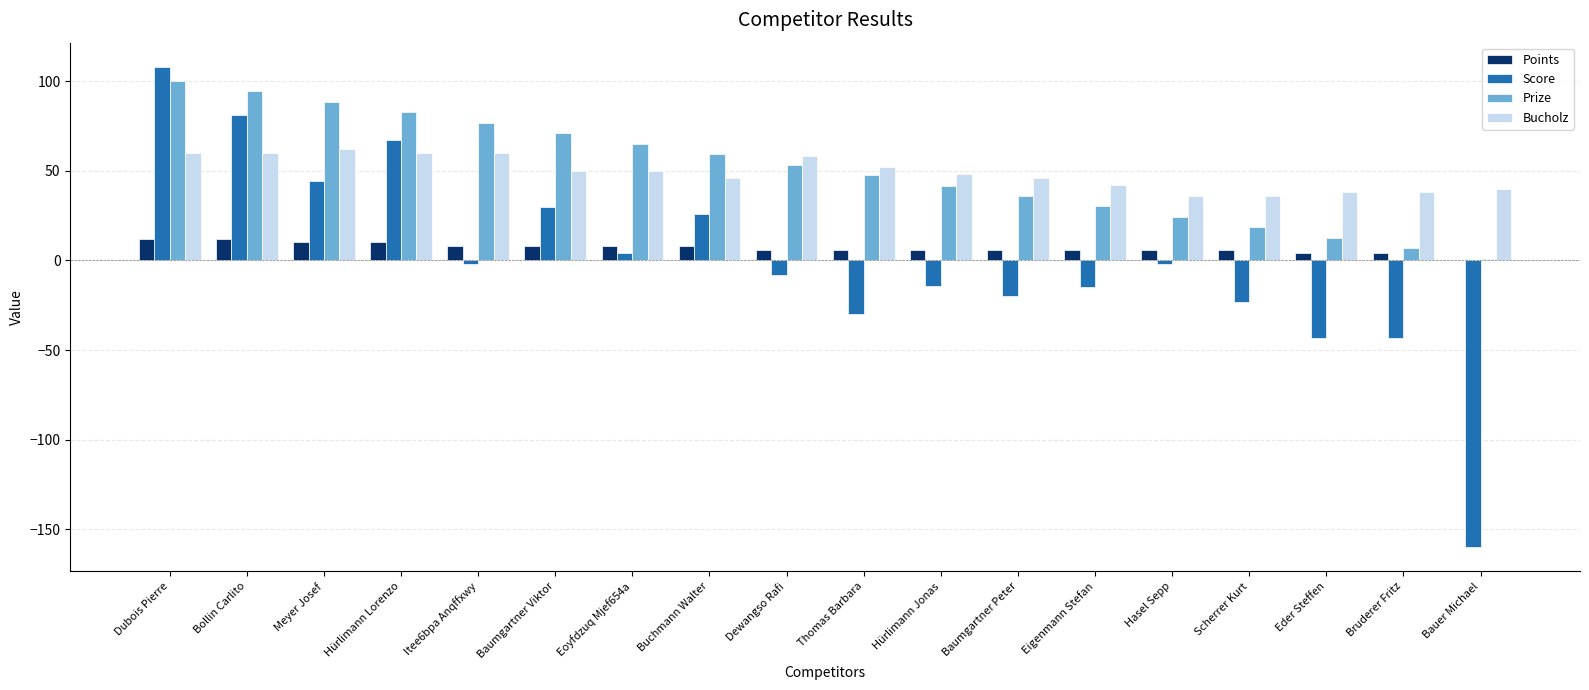

Between Dubois Pierre and Itee6bpa Anqffxwy, which series saw the biggest shift?

Score